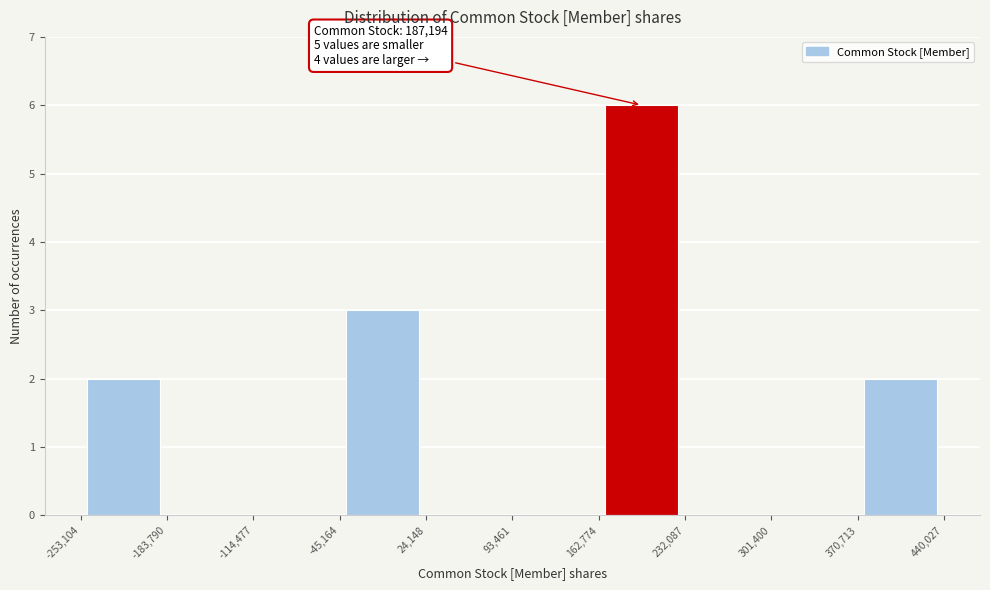

Over which range of the x-axis is the bar tallest?

162,774 to 232,087